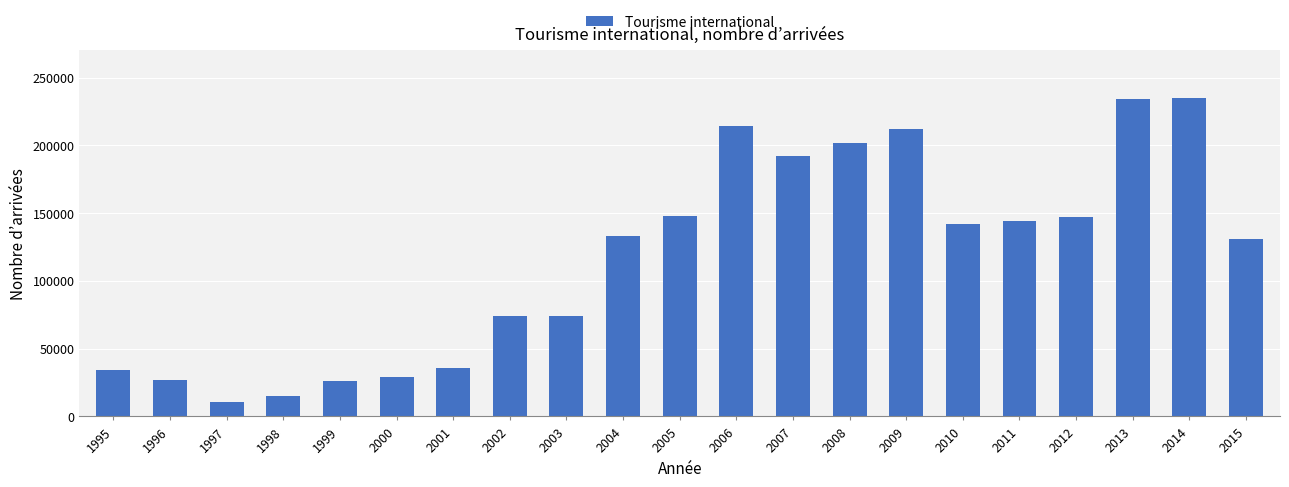

What is the average value?

117143